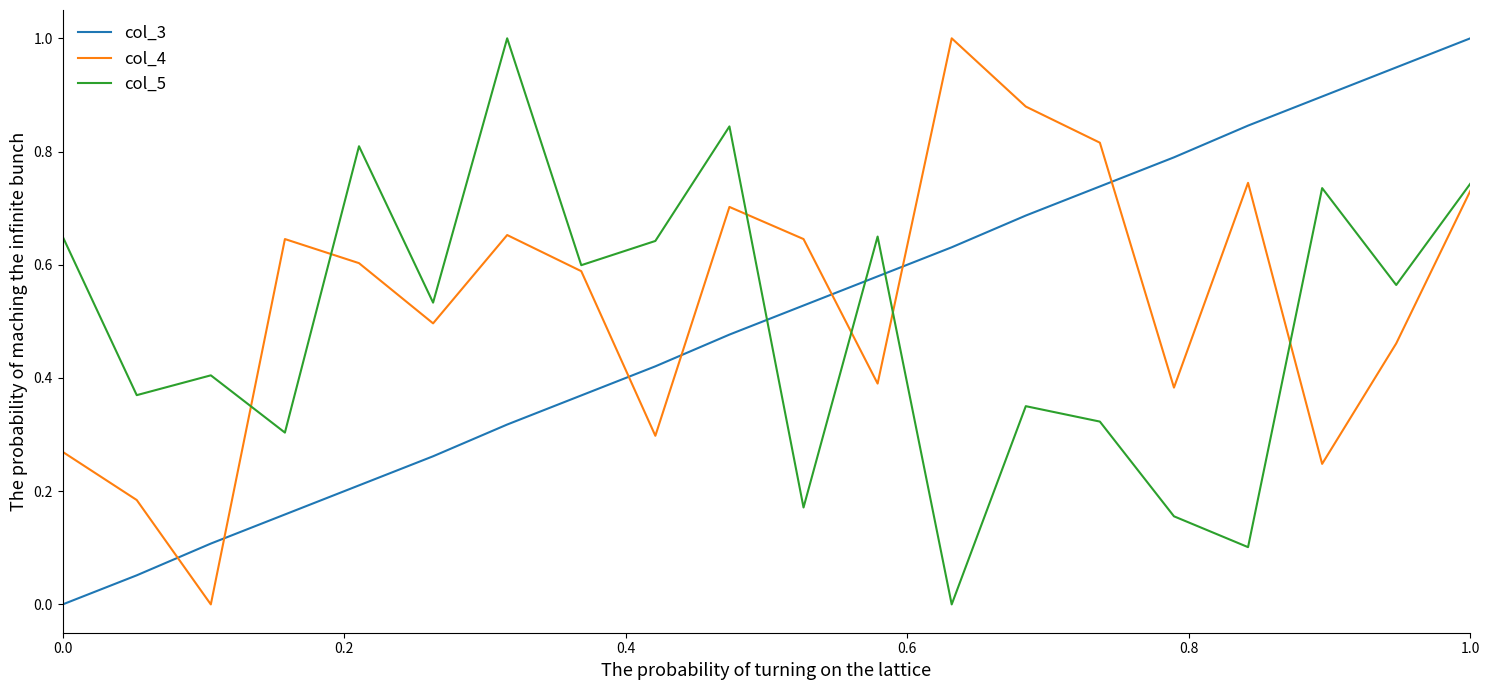

After their last crossing, which series has the higher values: col_5 or col_3?

col_3